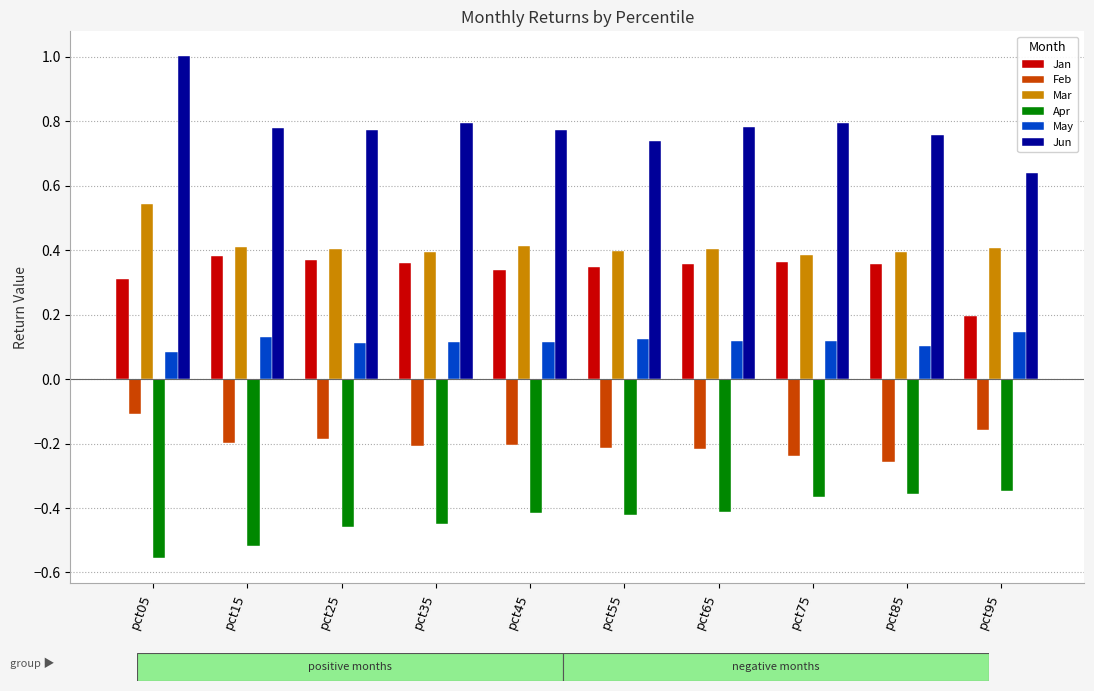

What is the spread (max minus min) of values at pct95?

1.0